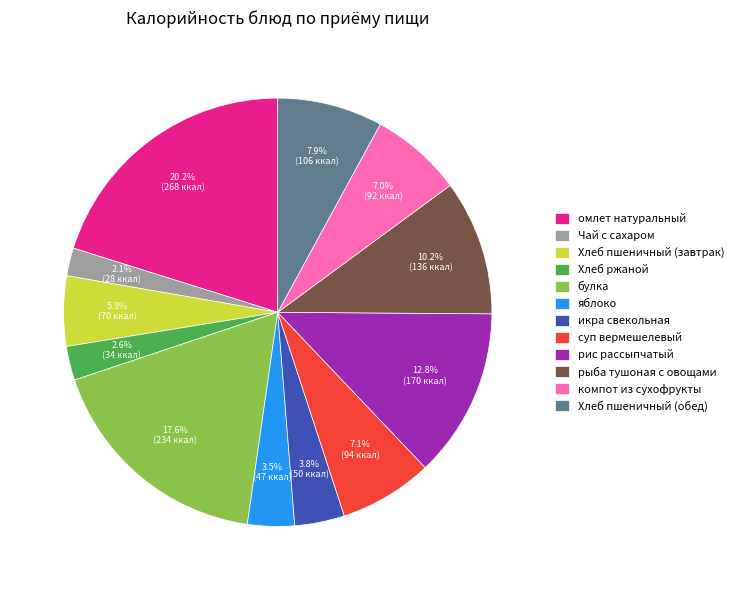

To the nearest percent, what is the combined percentage of компот из сухофрукты and Хлеб пшеничный (обед)?

15%